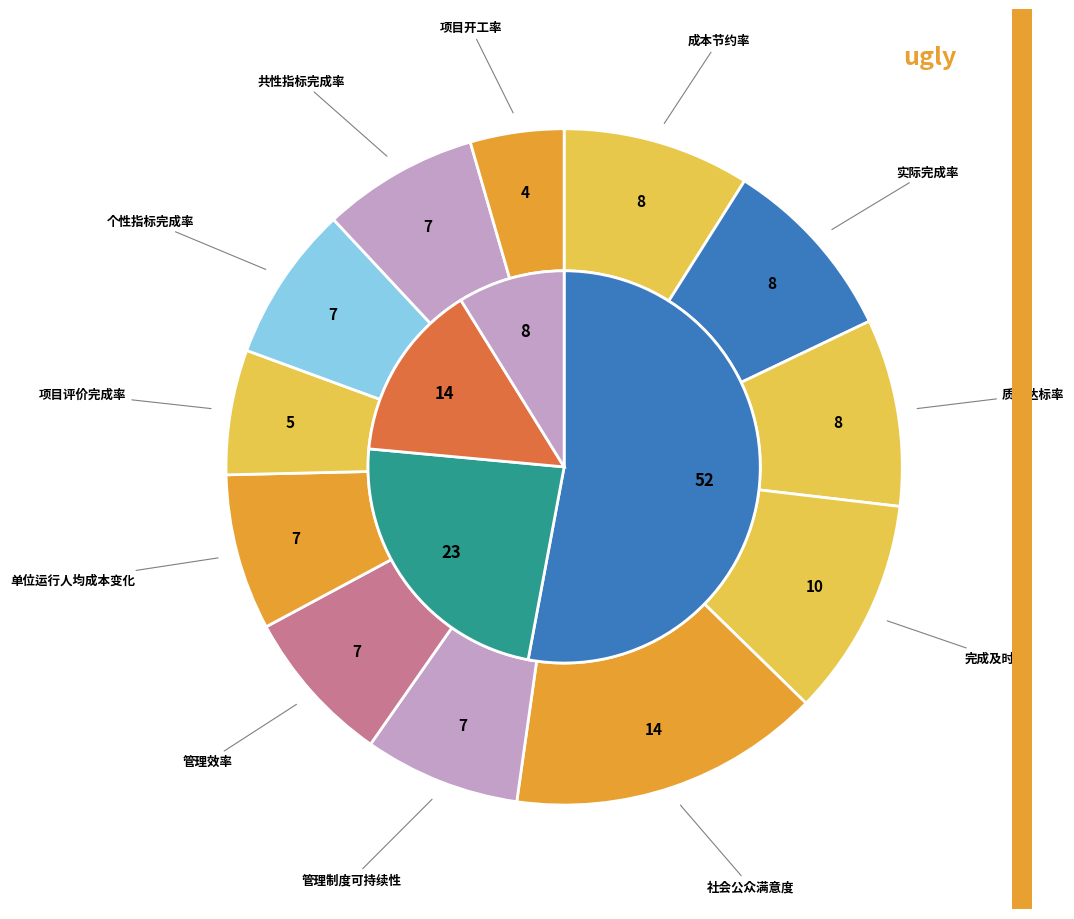

What portion of the pie excludes 管理效率?

92.5%